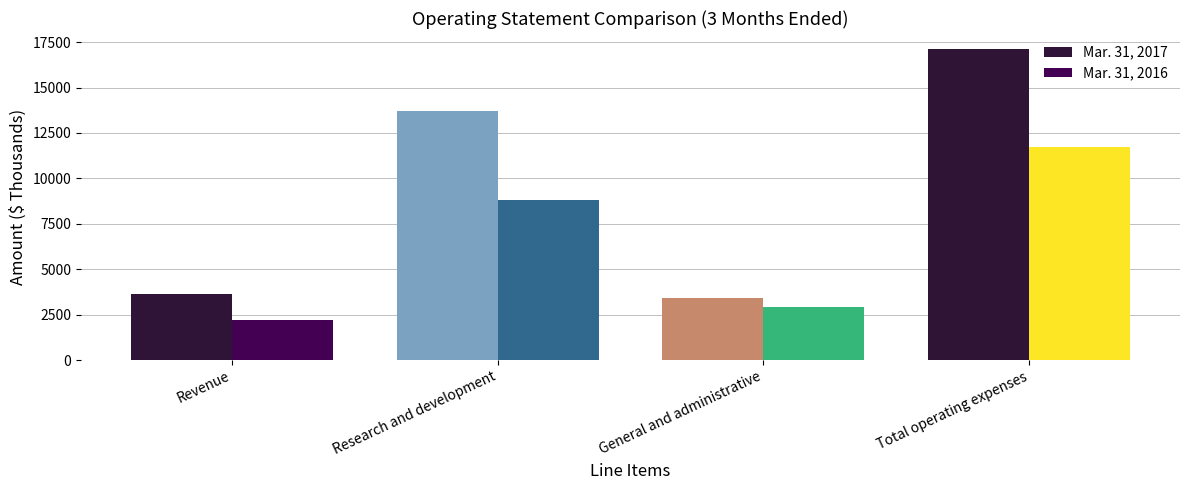

Which series has the largest range (max minus min)?

Mar. 31, 2017